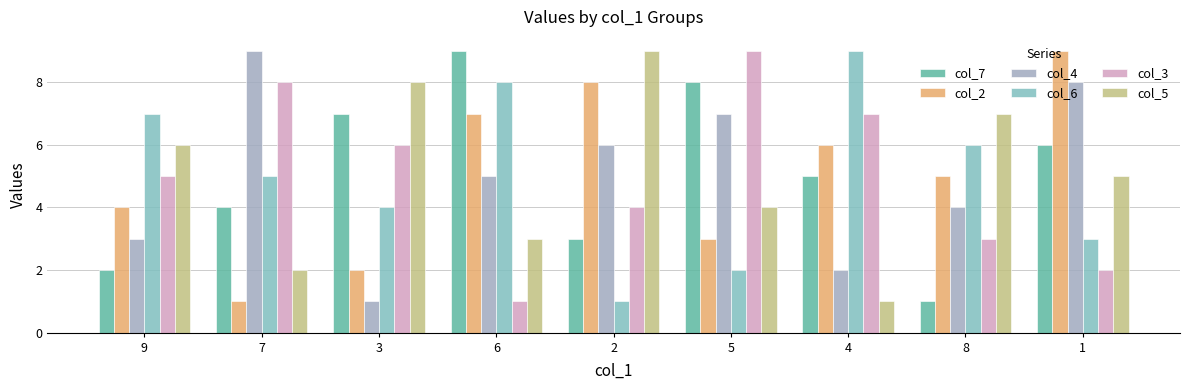

Is it true that col_5 equals 7 at 8?

True